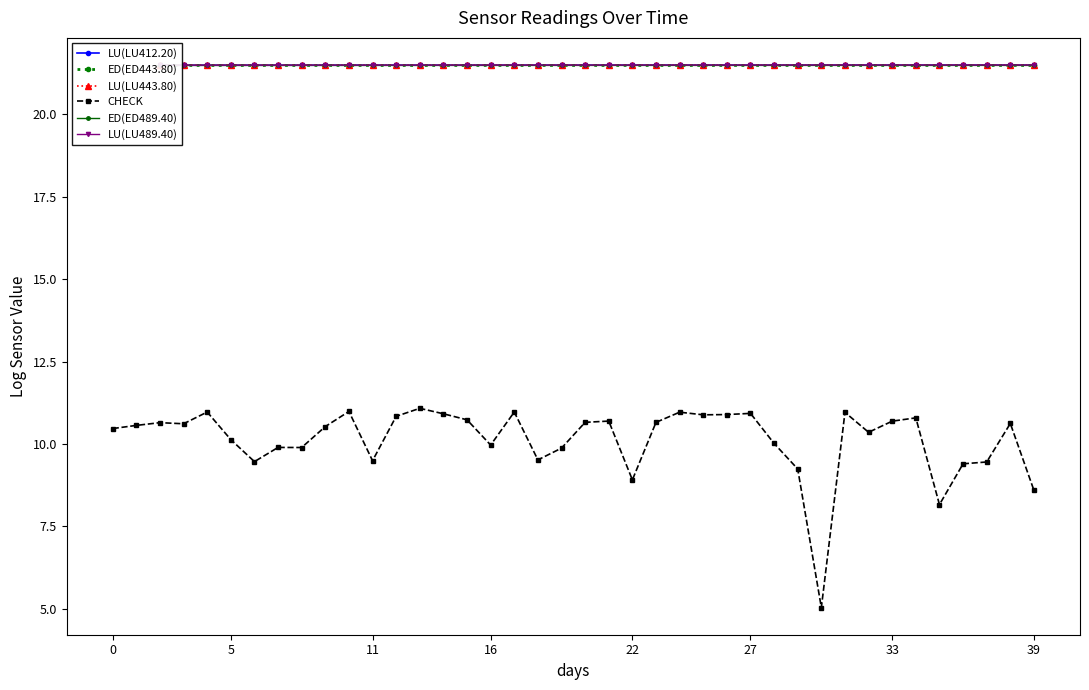

How many LU(LU443.80) values are between 21 and 22?

38